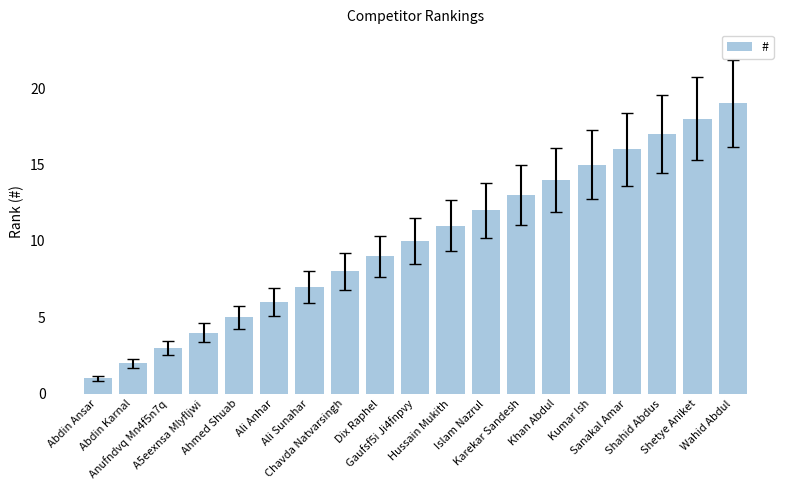

List the labels in order of value, largest first.

Wahid Abdul, Shetye Aniket, Shahid Abdus, Sanakal Amar, Kumar Ish, Khan Abdul, Karekar Sandesh, Islam Nazrul, Hussain Mukith, Gaufsf5i Ji4fnpvy, Dix Raphel, Chavda Natvarsingh, Ali Sunahar, Ali Anhar, Ahmed Shuab, A5eexnsa Mlyfljwi, Anufndvq Mn4f5n7q, Abdin Karnal, Abdin Ansar